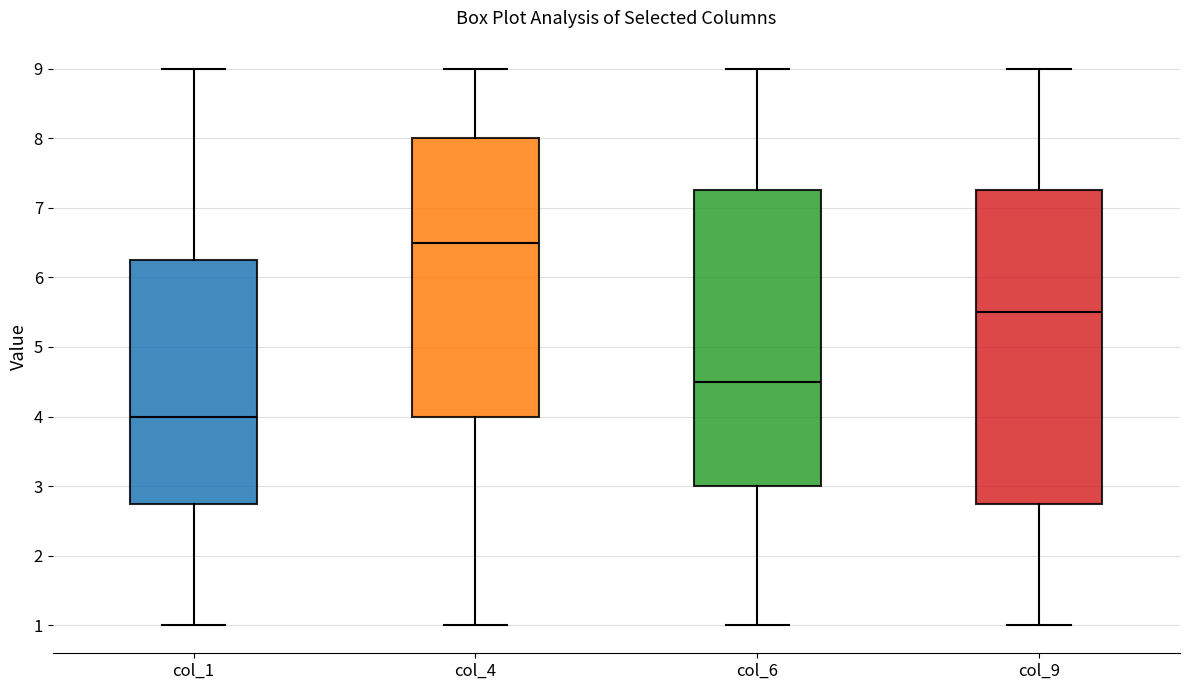

Reading left to right, read every box against the y-axis: the position of its median line, the range the box covers, and the ends of its whiskers. The values are not printed on the chart, so give them approximately, as read against the axis.

col_1: median 4.0, box 2.8 to 6.3, whiskers 1.0 to 9.0
col_4: median 6.5, box 4.0 to 8.0, whiskers 1.0 to 9.0
col_6: median 4.5, box 3.0 to 7.3, whiskers 1.0 to 9.0
col_9: median 5.5, box 2.8 to 7.3, whiskers 1.0 to 9.0